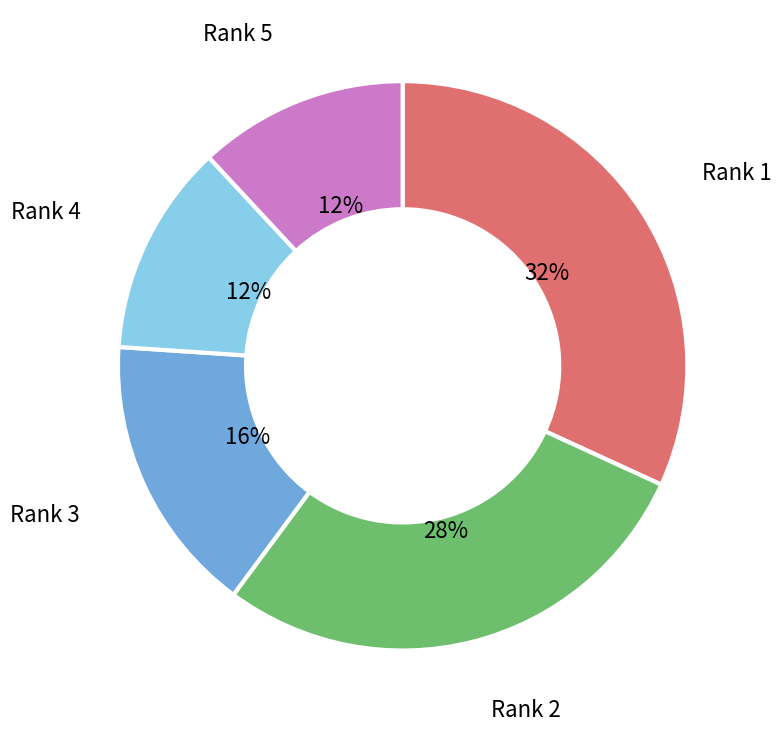

To the nearest percent, what is the difference between the Rank 4 and Rank 1 slice percentages?

20%